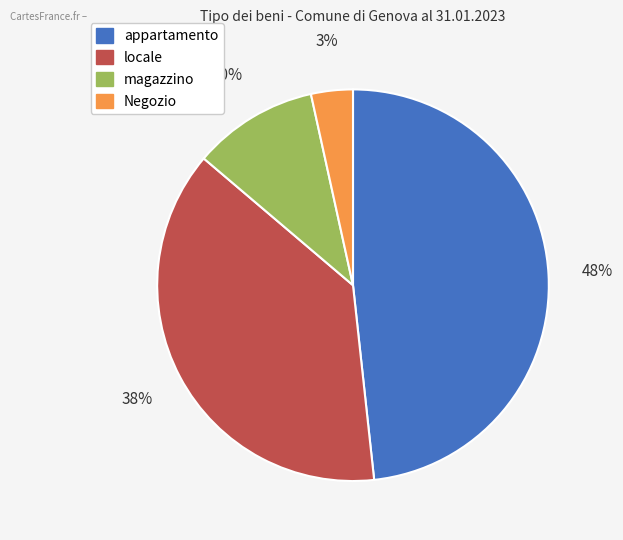

Do locale and magazzino together represent more than half of the pie?

No